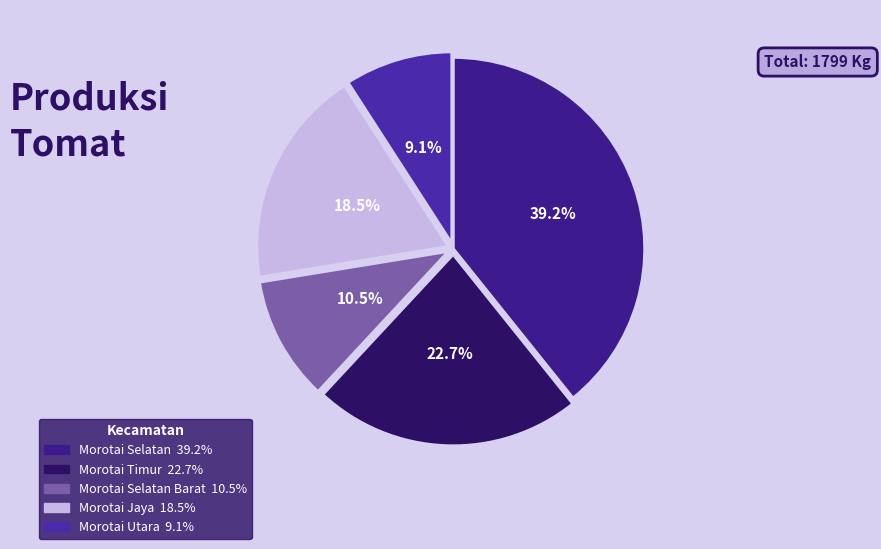

How many slices are in this pie chart?

5